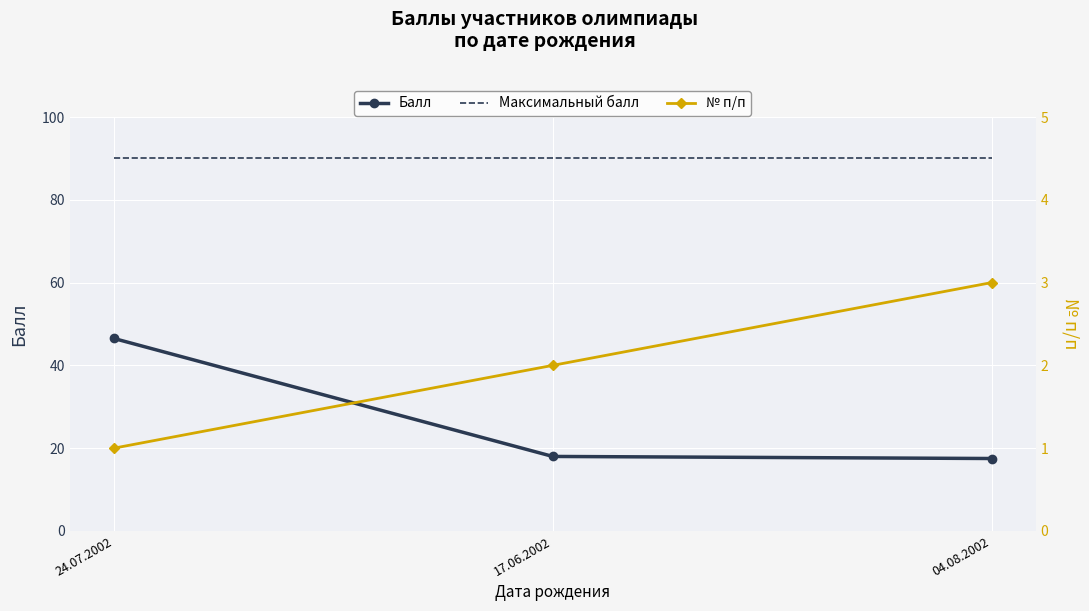

What is the total value across all series at 24.07.2002?

137.5